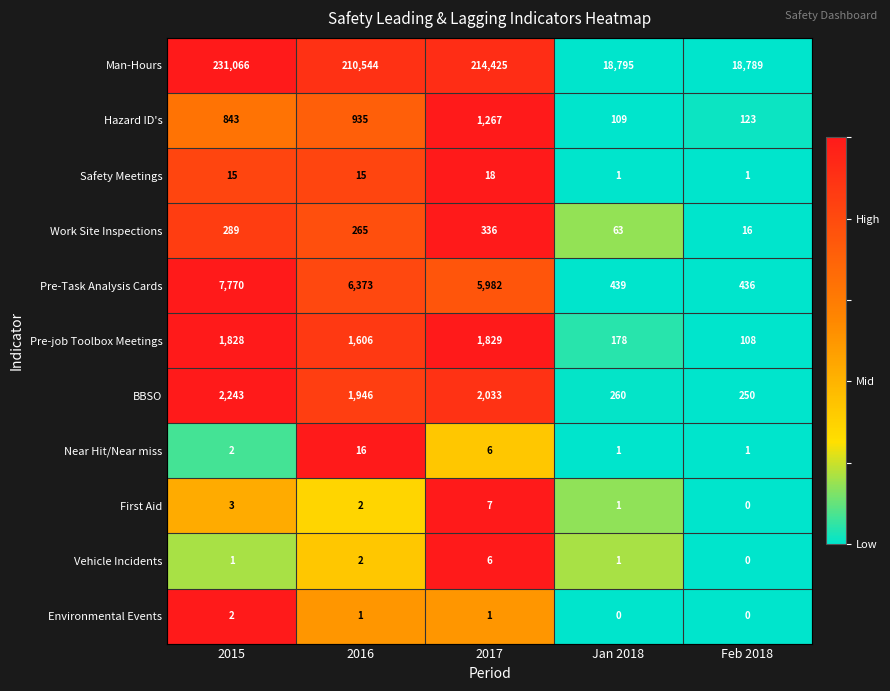

Which series has the largest range (max minus min)?

Man-Hours